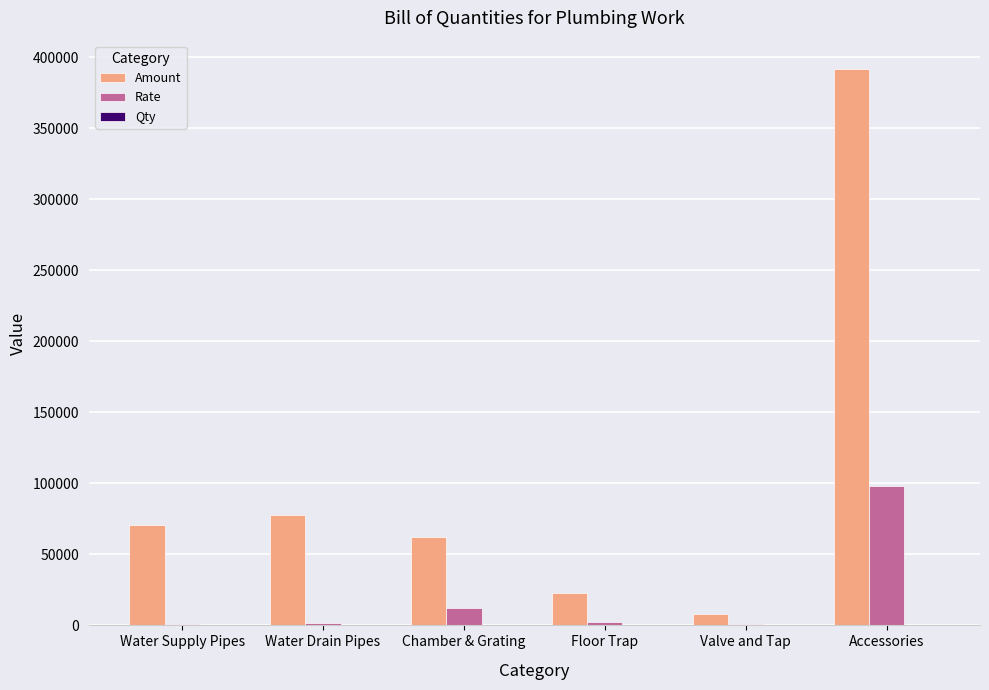

What is the sum of all Amount values?

633840